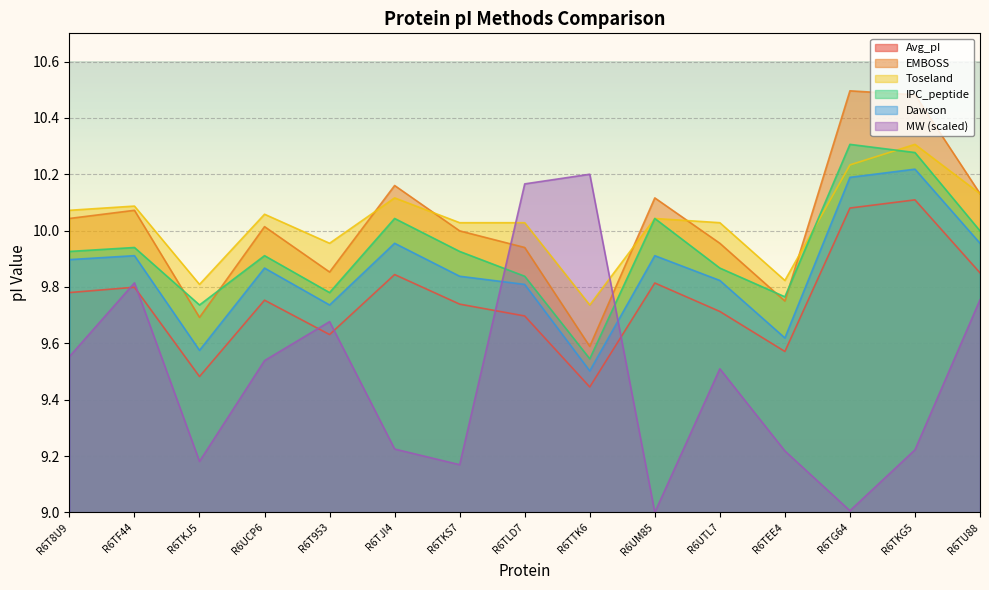

What is the label of the 12th point from the left?

R6TEE4